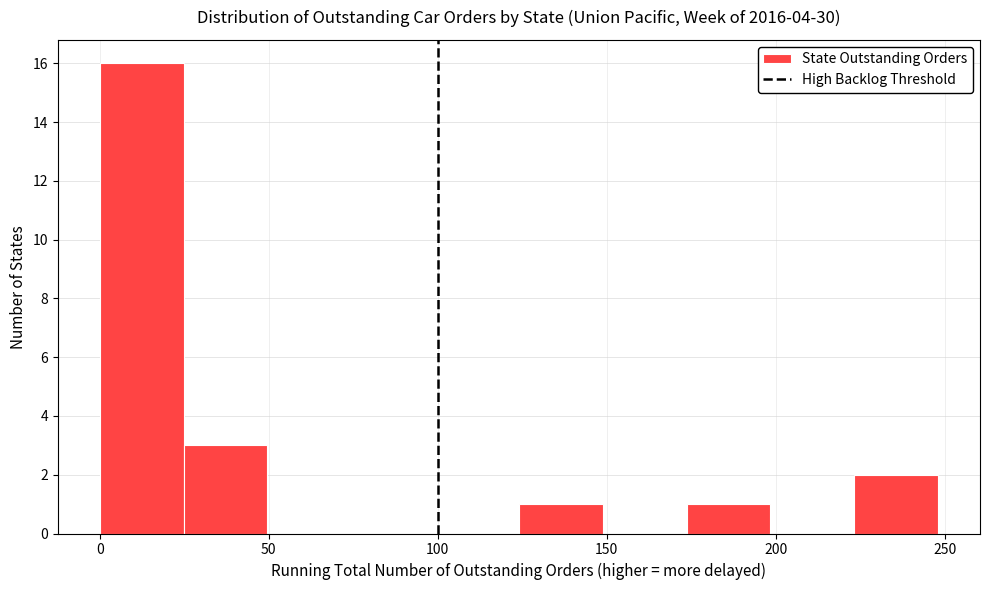

Which range on the x-axis has the tallest bar?

0 to 25